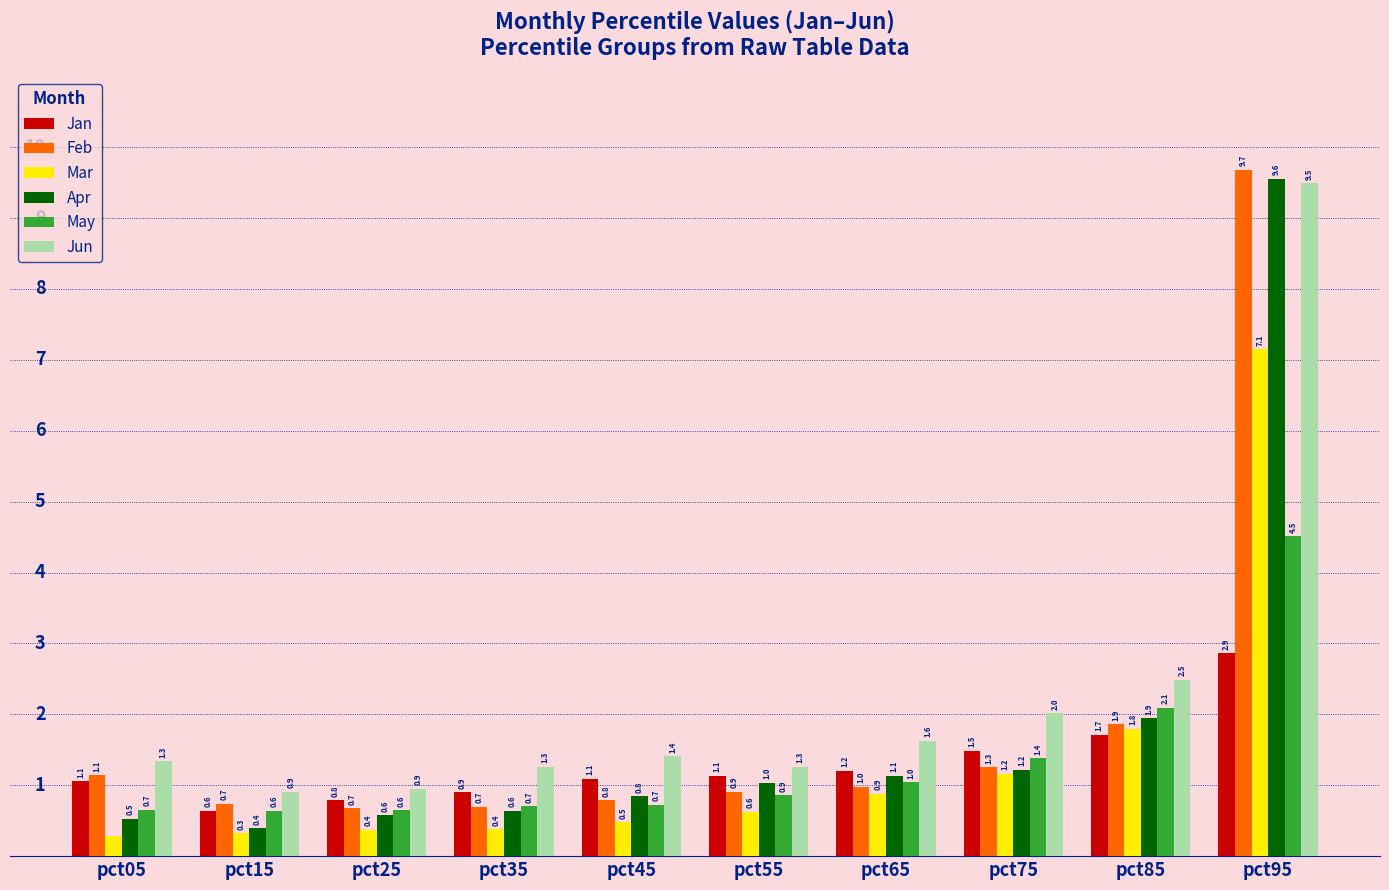

At which label is Apr closest to 4?

pct85